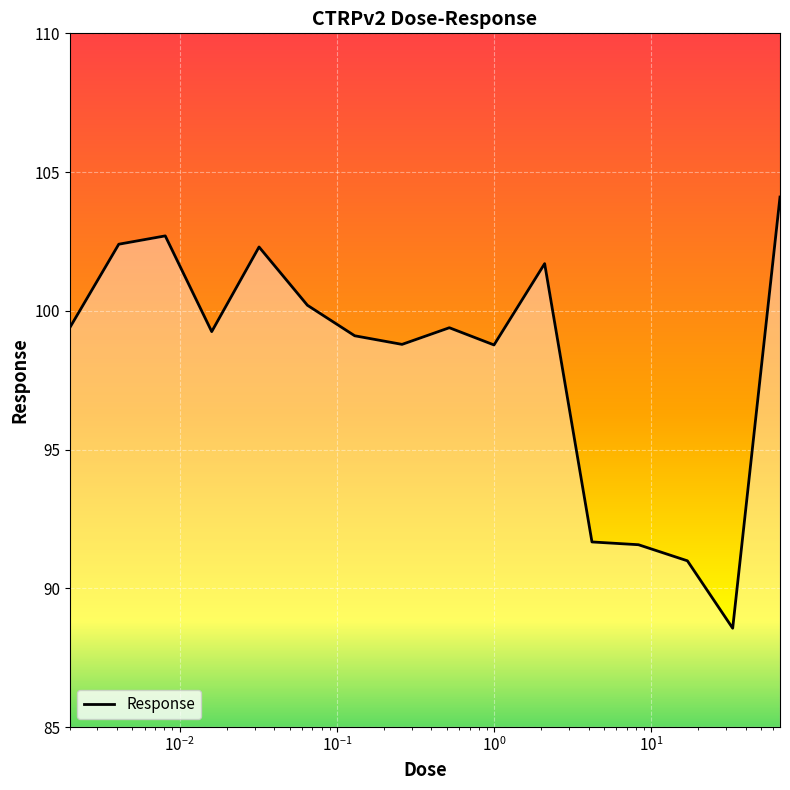

What is the maximum value shown in the chart?

104.1